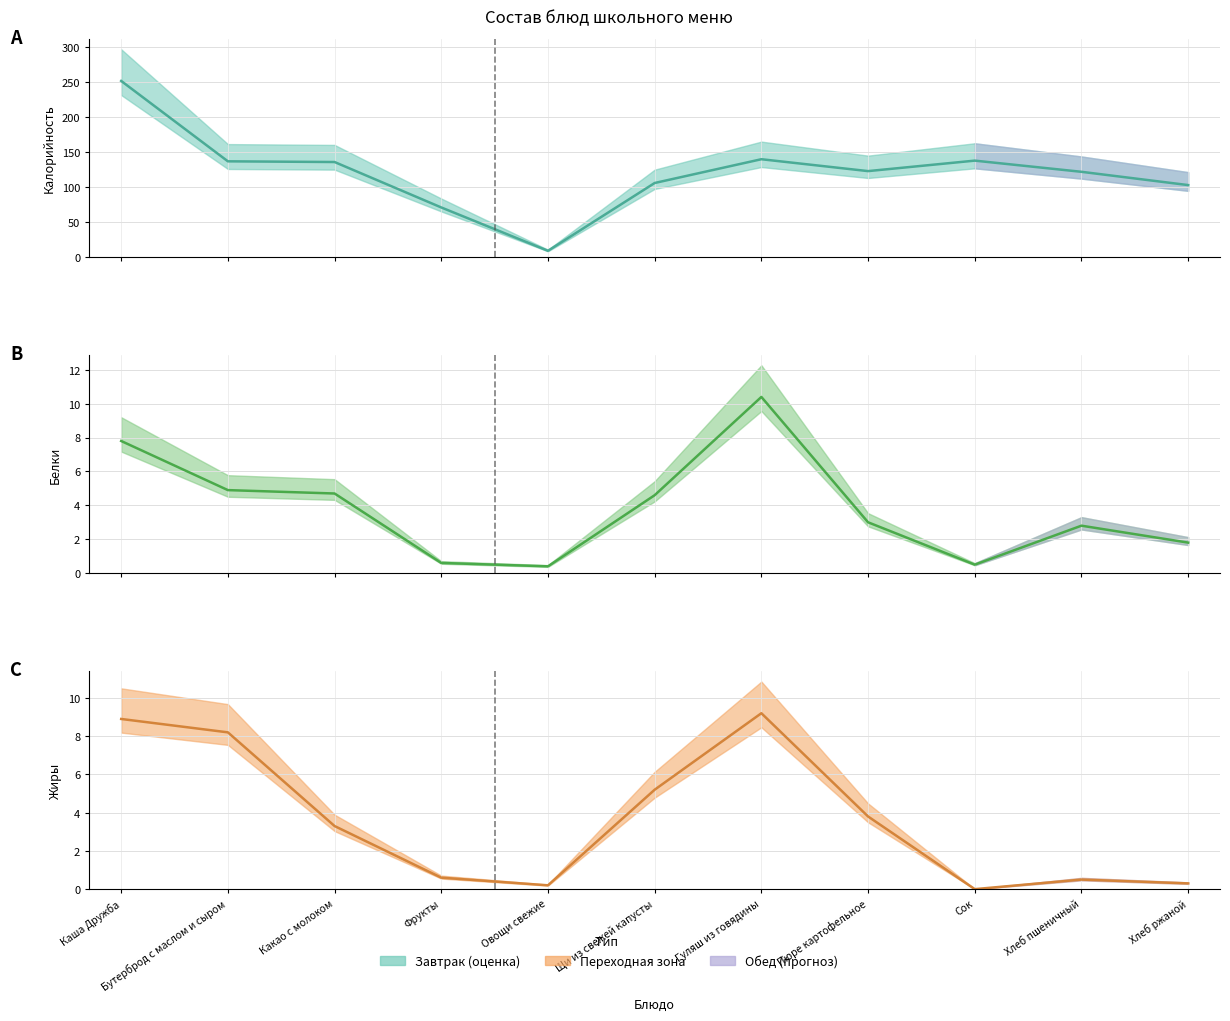

Where is the first local minimum for Белки?

Овощи свежие